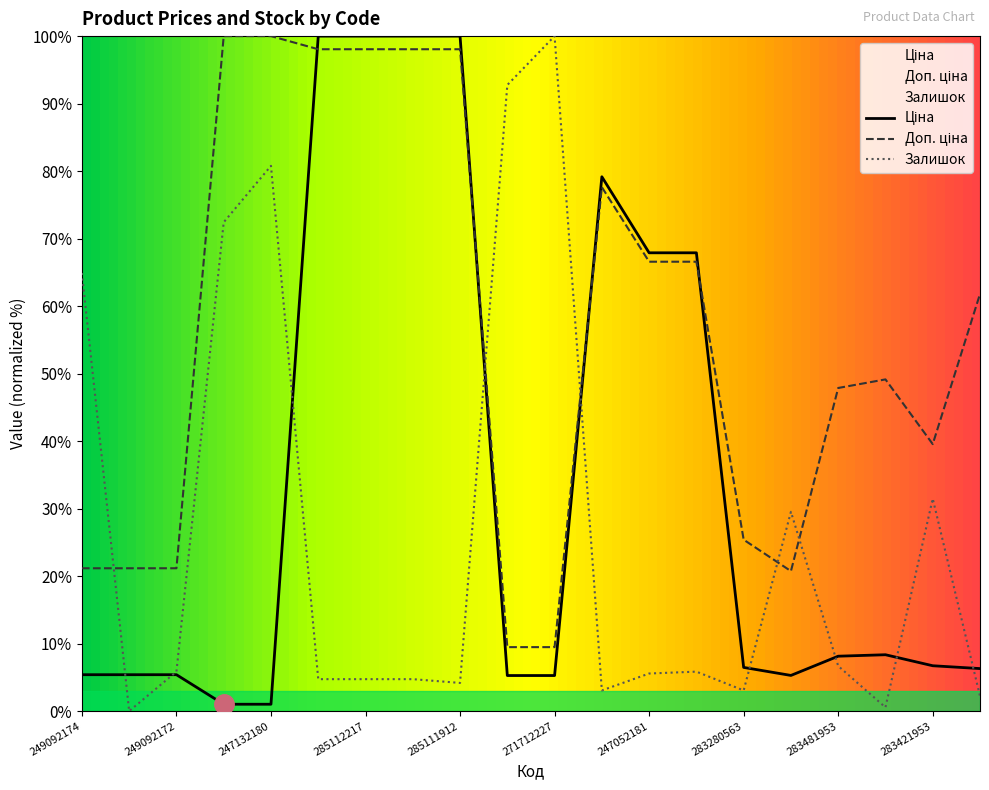

Which category has the lowest value in the Доп. ціна series?

271712228